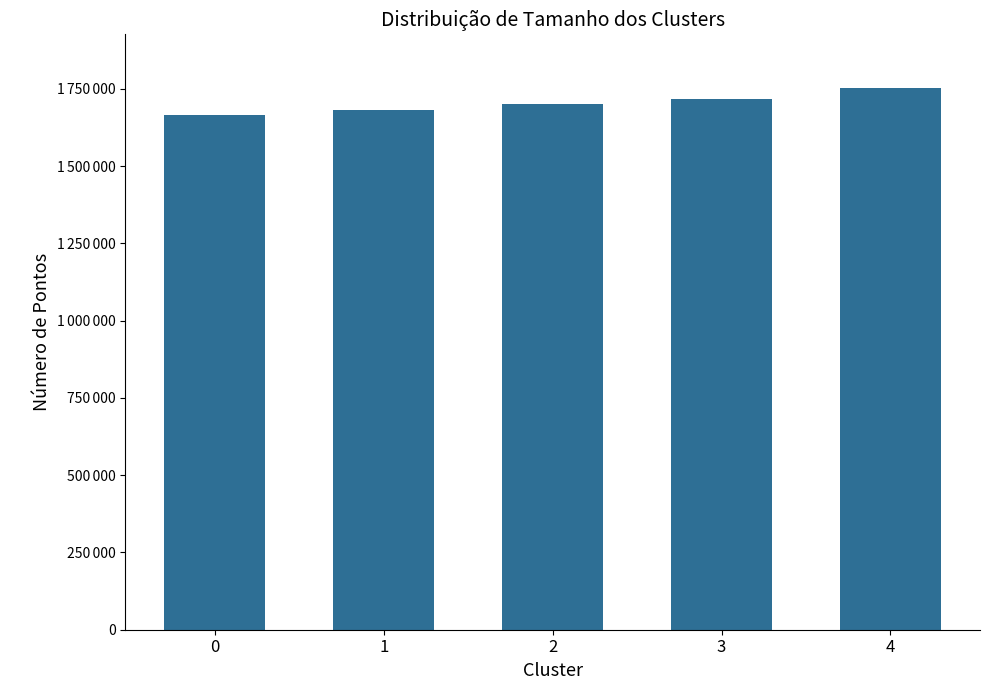

Reading left to right, what are all the values shown in this chart?

0=1664621	1=1681361	2=1700034	3=1717869	4=1750960